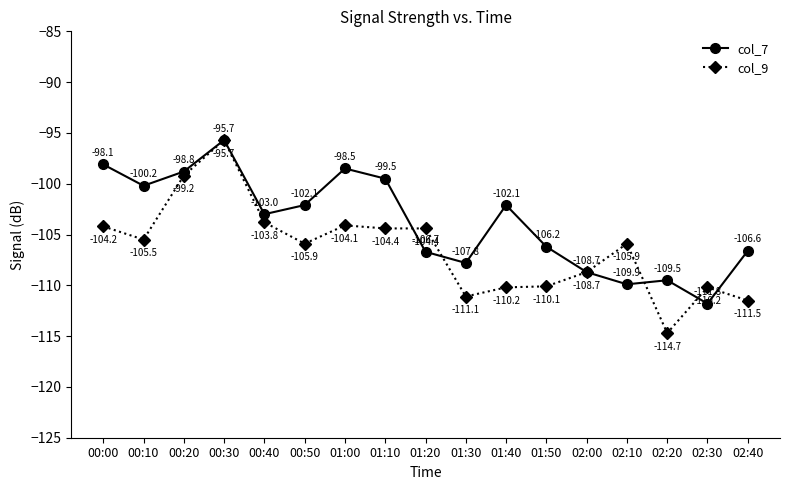

At 01:50, list the series in order from smallest to largest.

col_9, col_7